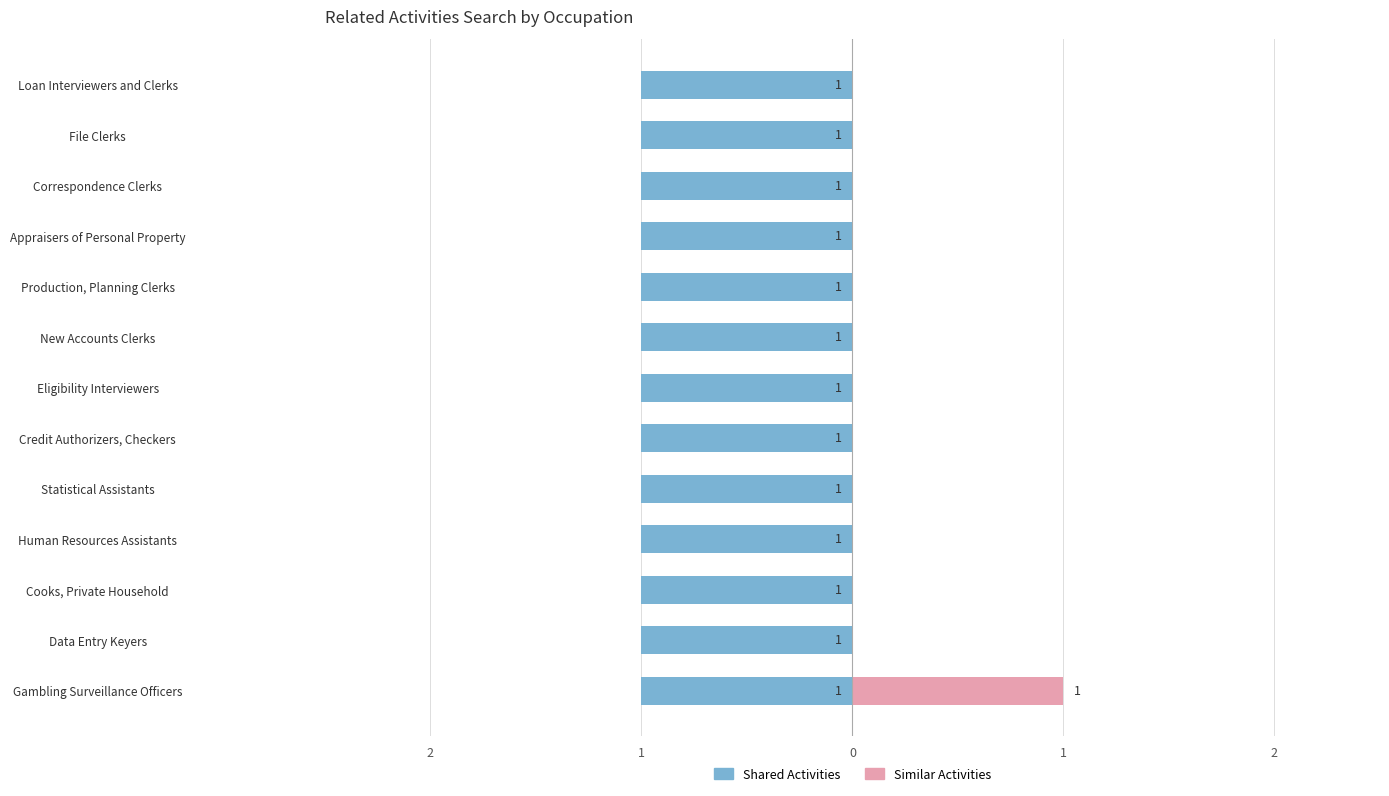

Are the bars horizontal?

Yes